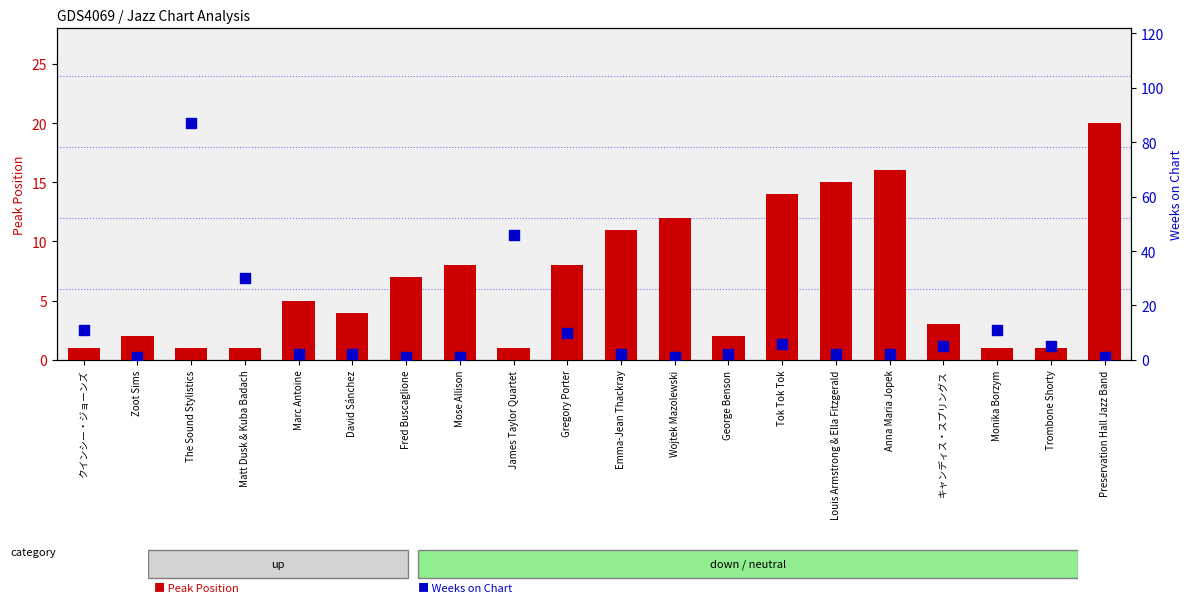

What are all the series names shown in the legend?

Peak Position, Weeks on Chart